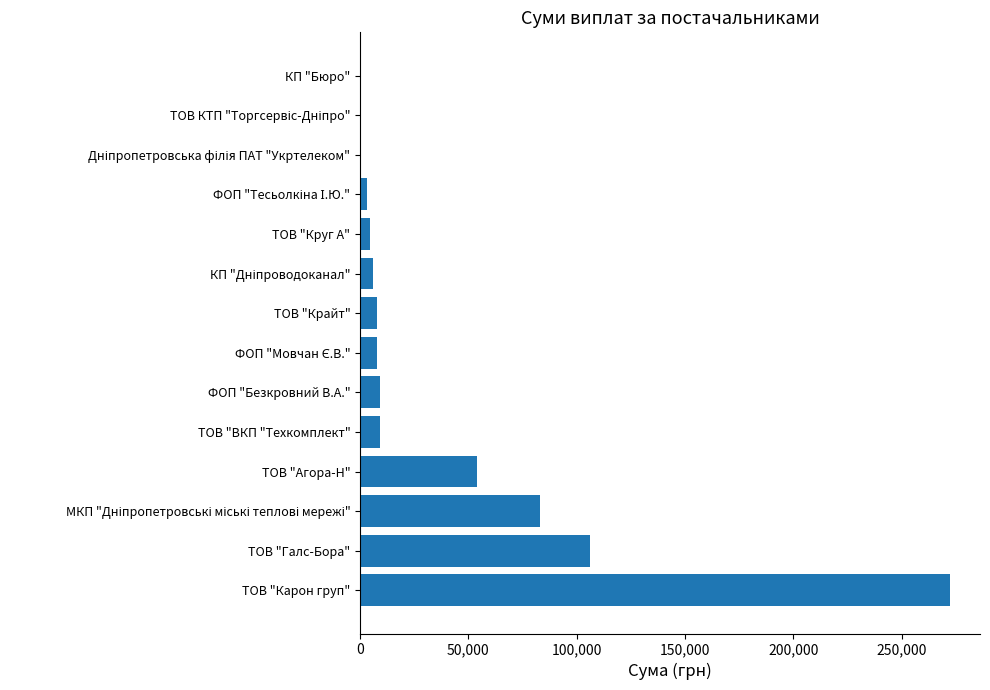

What is the change in value from ТОВ "Агора-Н" to ТОВ "Крайт"?

-46354.0